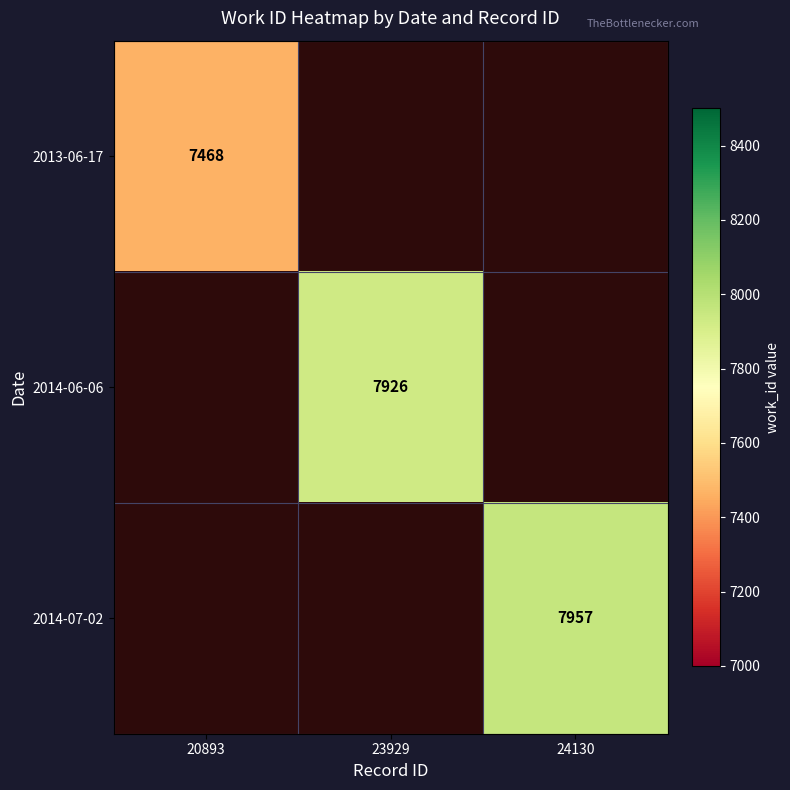

At how many categories does at least one series exceed 7927?

1